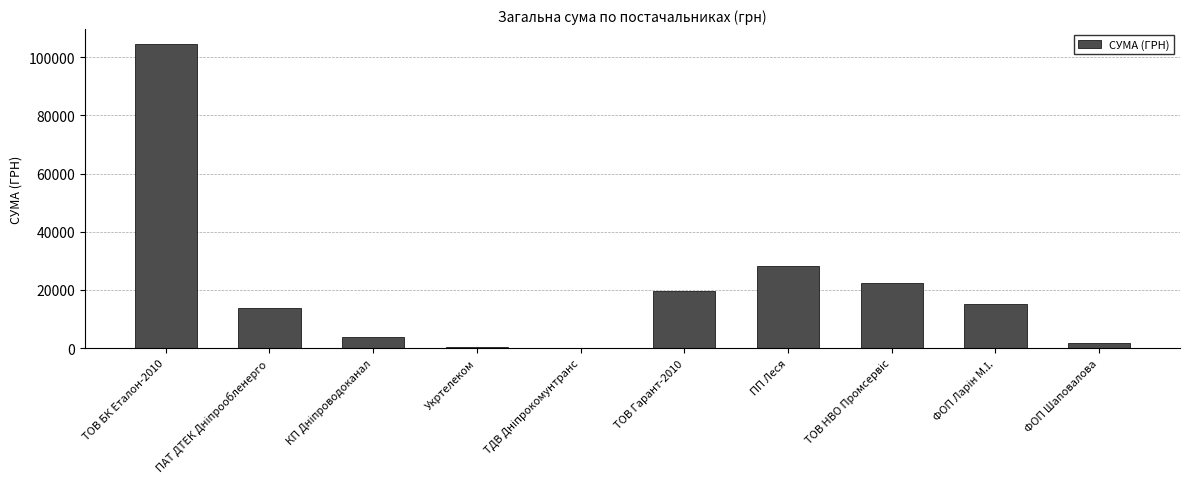

Count the number of categories in the chart.

10